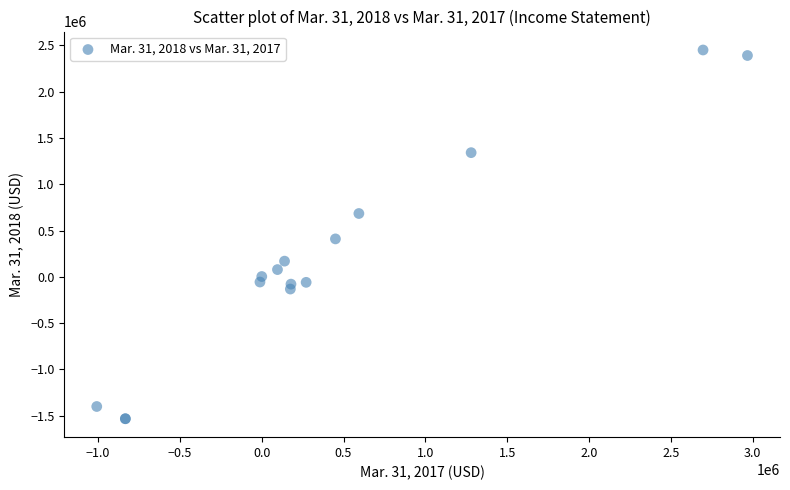

What Y value in the scatter plot is closest to 458842?

409792